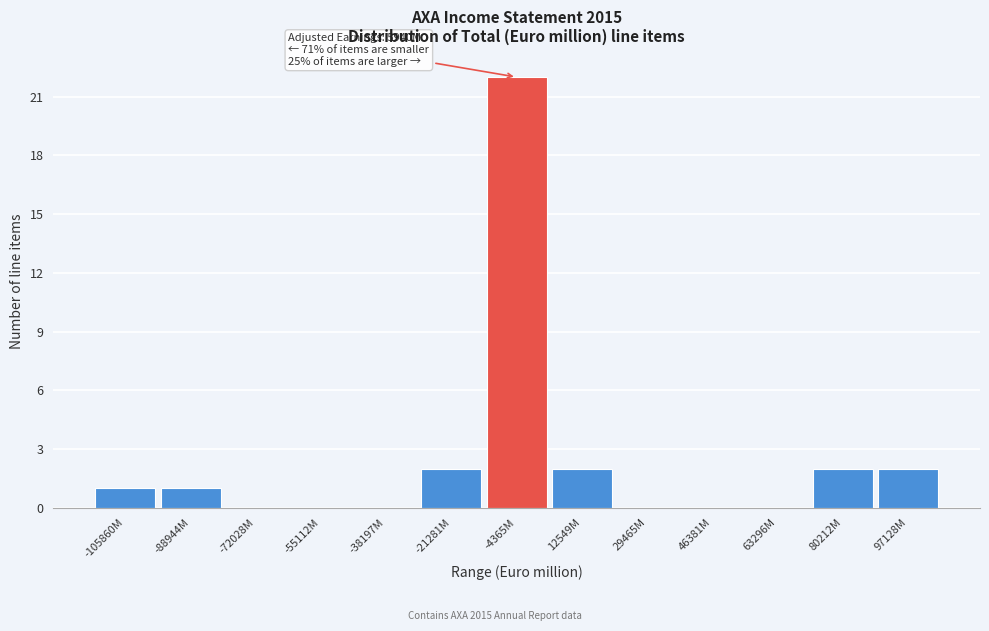

Reading left to right, list all the values displayed in this chart.

-105860M=1	-88944M=1	-72028M=0	-55112M=0	-38197M=0	-21281M=2	-4365M=22	12549M=2	29465M=0	46381M=0	63296M=0	80212M=2	97128M=2